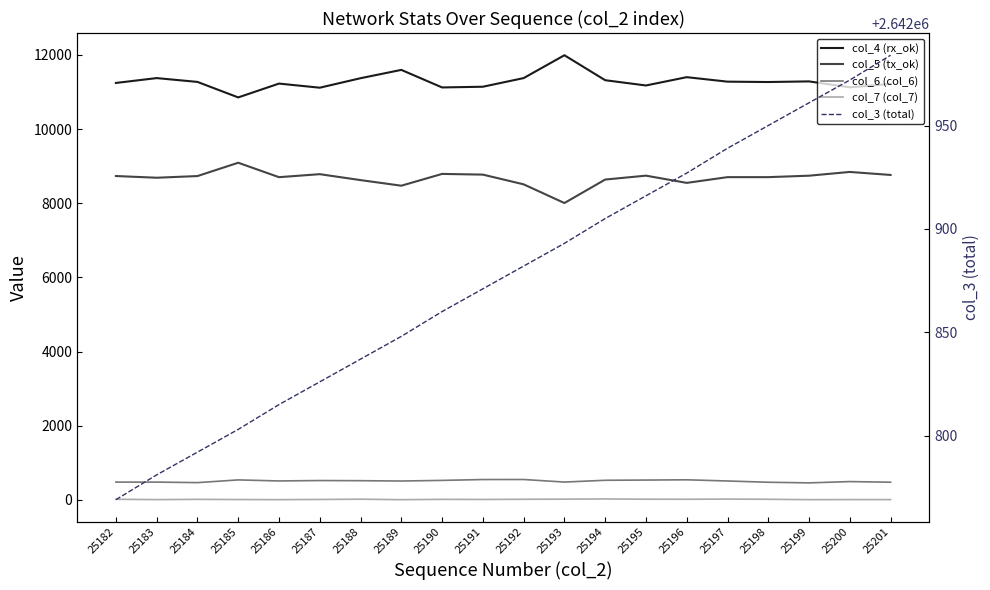

What is the difference between the highest and lowest values at 25184?

2642775